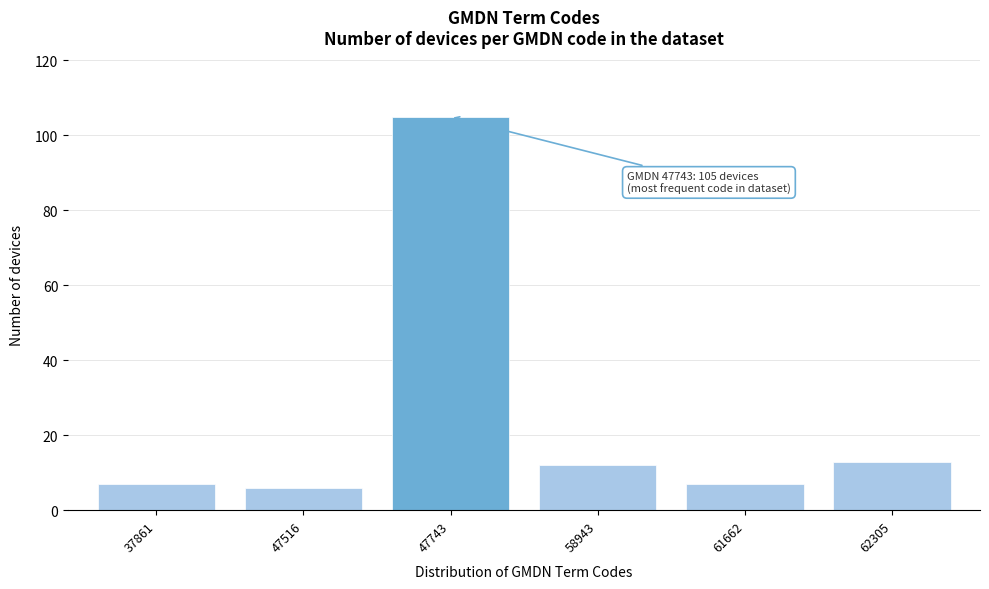

Reading left to right, transcribe all the data shown in this chart.

7	6	105	12	7	13